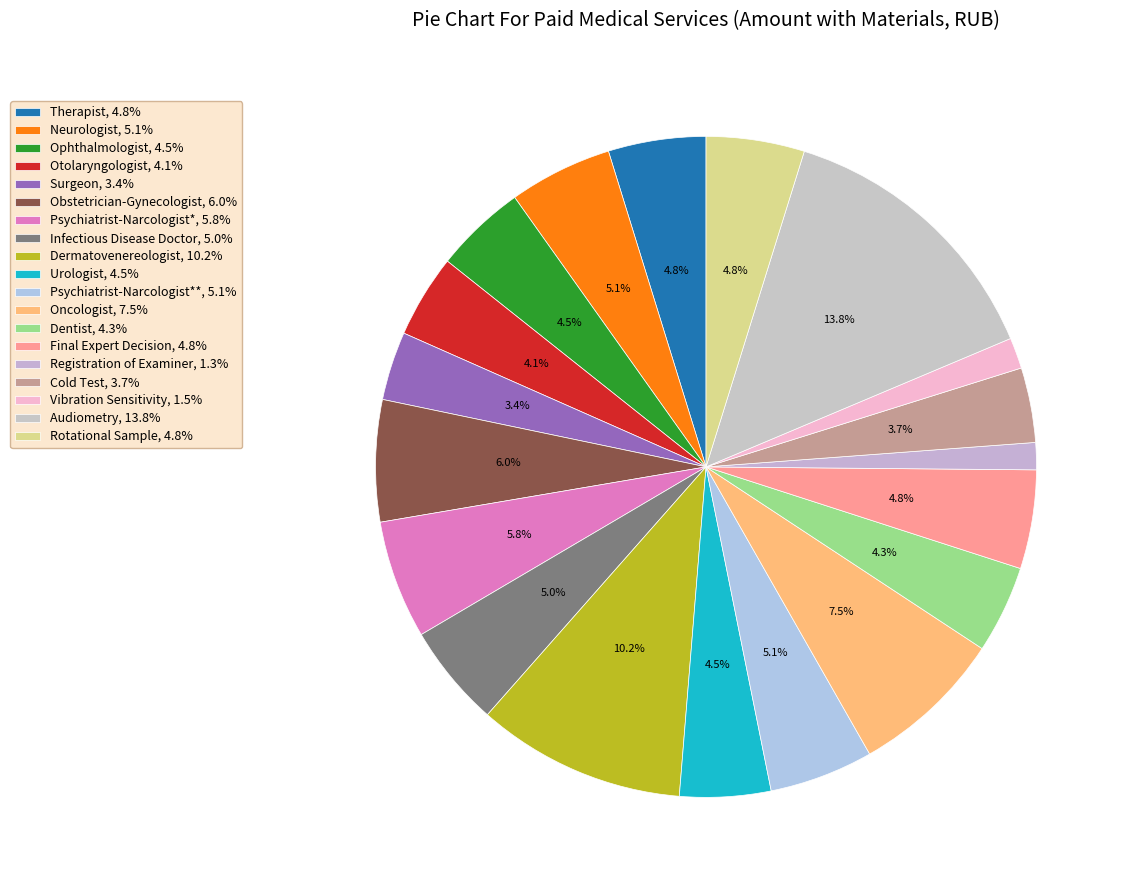

Does any single category account for the majority?

No